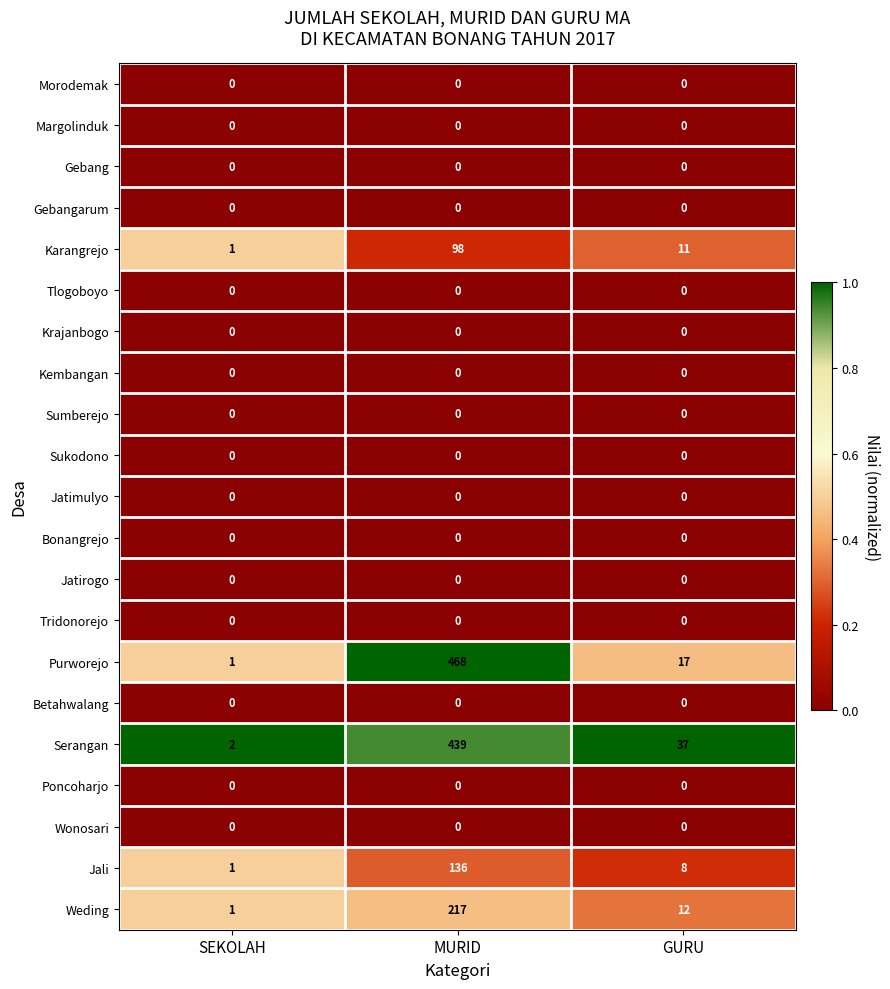

Where does the Karangrejo series first go above 11?

MURID